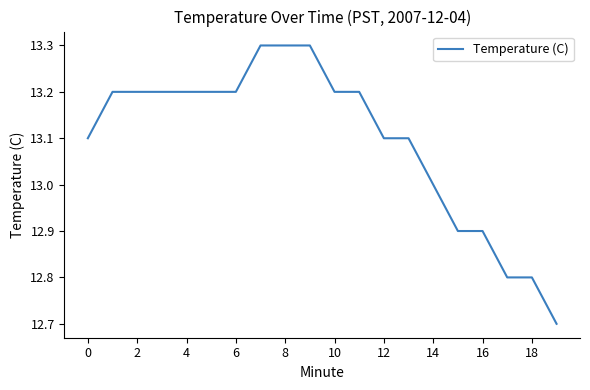

What is the average value?

13.1